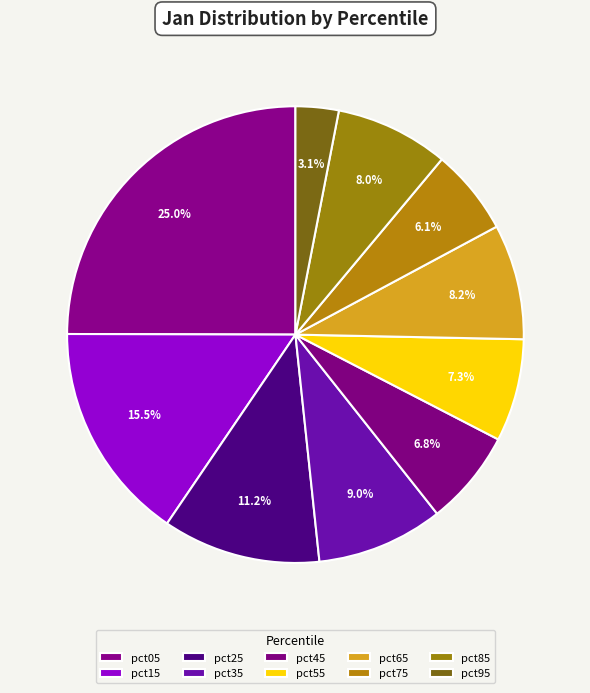

To the nearest percent, what percentage of the pie is pct55?

7%